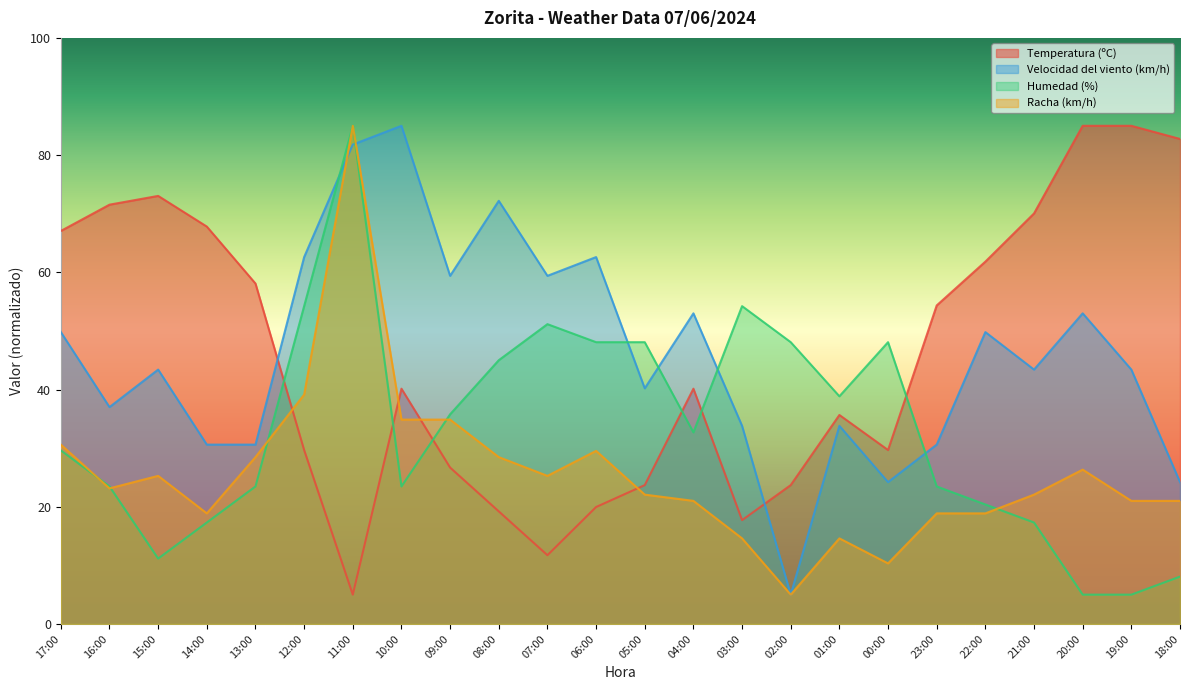

Where is Racha (km/h) nearest to the value 45?

12:00